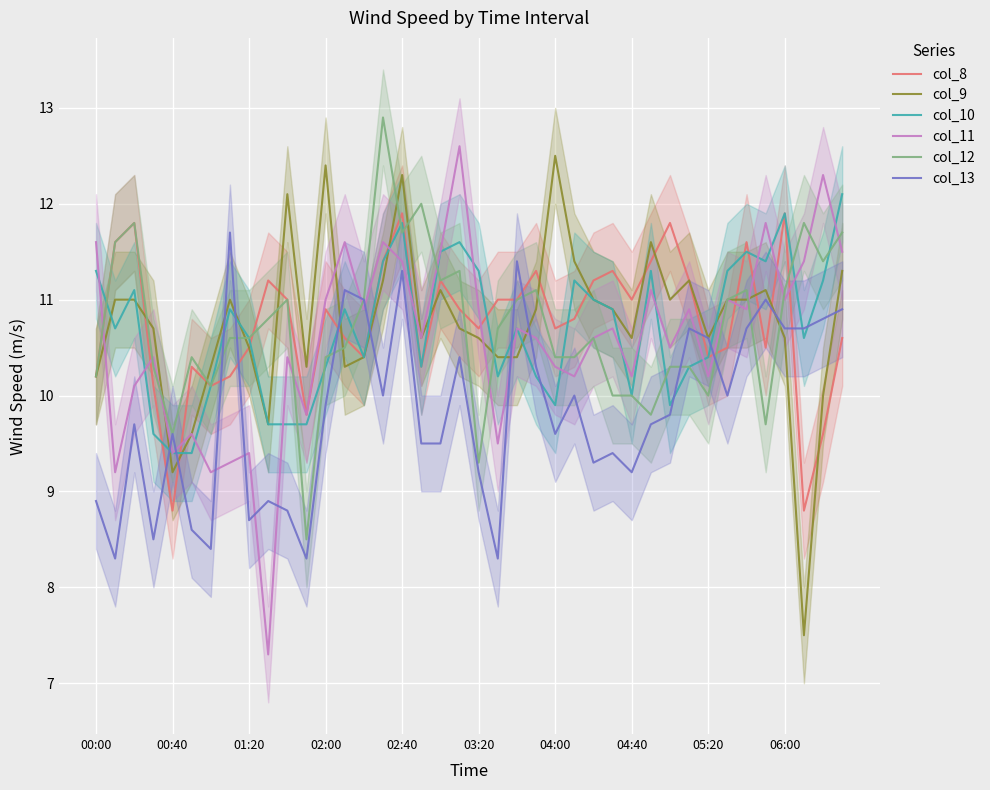

How many interior local valleys does the col_8 series have?

11